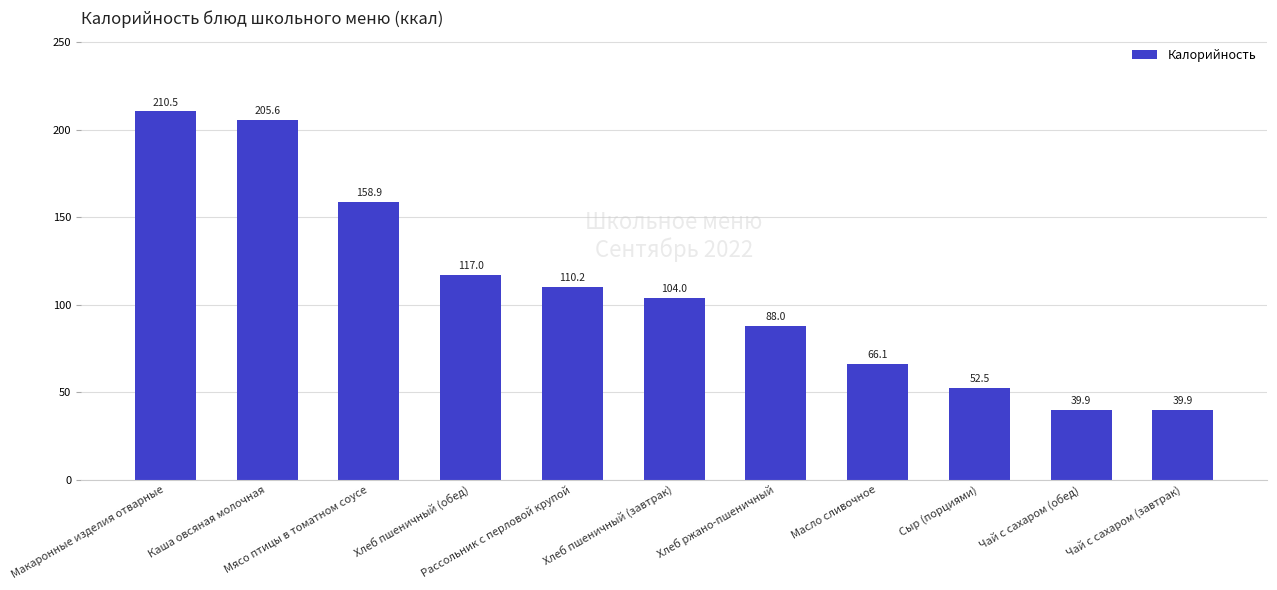

What is the label of the 3rd bar from the left?

Мясо птицы в томатном соусе